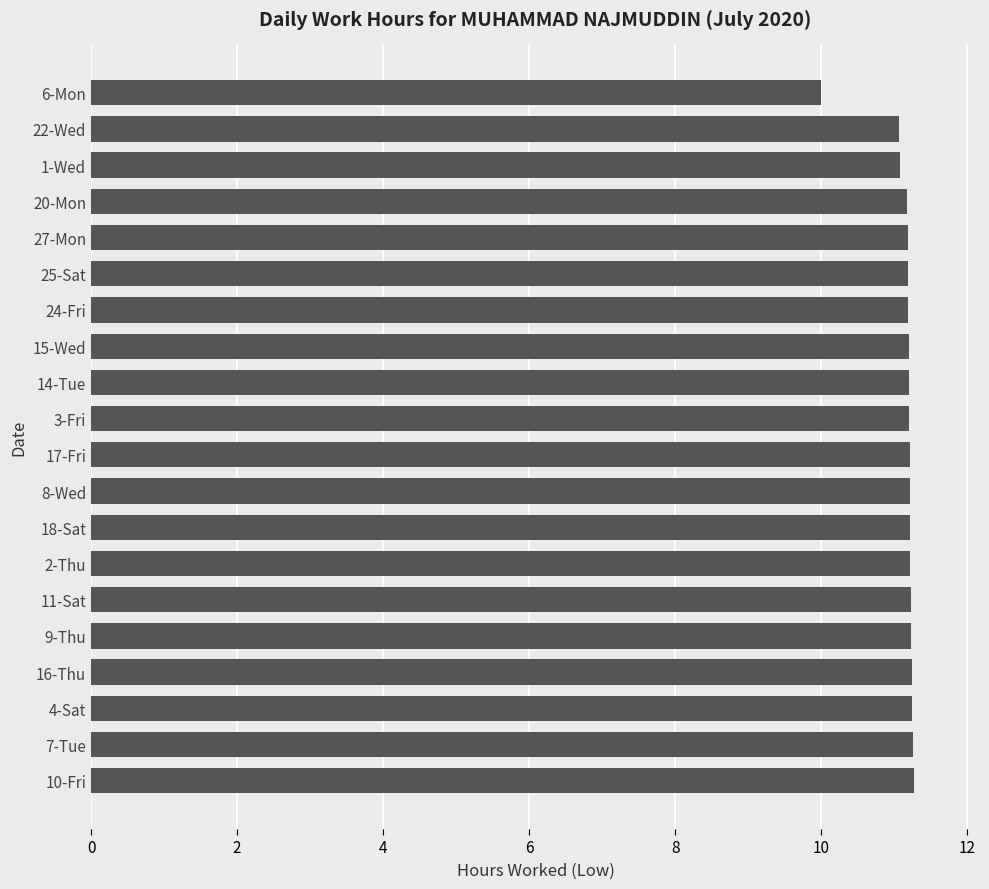

What is the ratio of the value at 1-Wed to the value at 16-Thu?

1.0